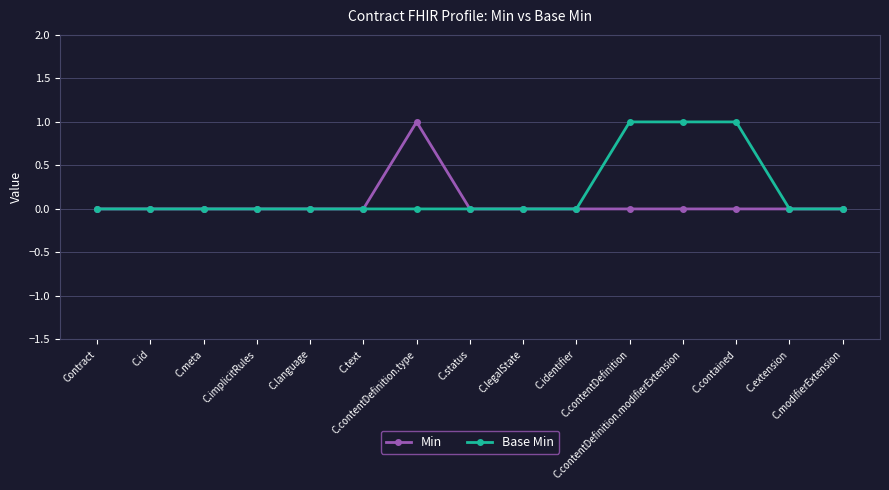

What is the label of the 11th point from the right?

C.language